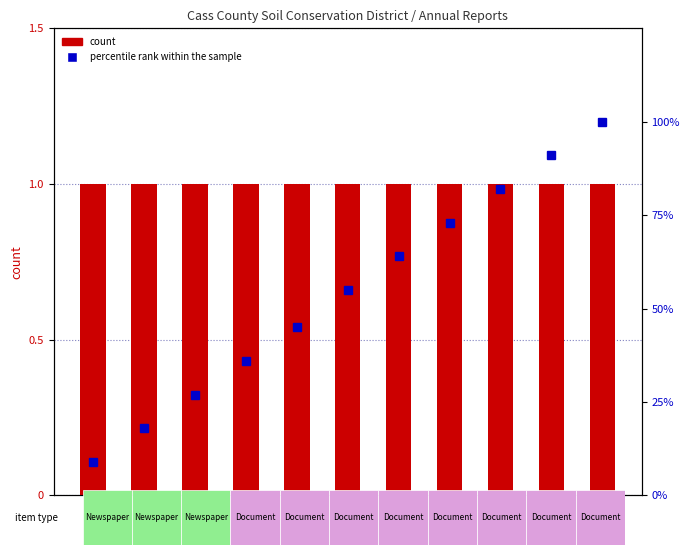

At which label is count closest to 1?

1977